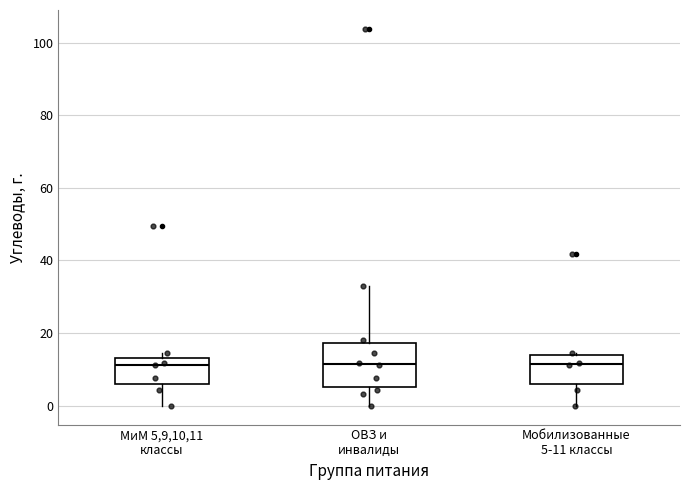

Where is the lower edge of the box for МиМ 5,9,10,11 классы on the y-axis? The values are not printed on the chart, so give them approximately, as read against the axis.

6